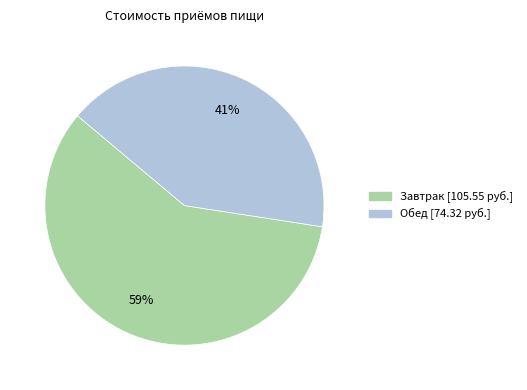

Count the number of slices in the pie.

2